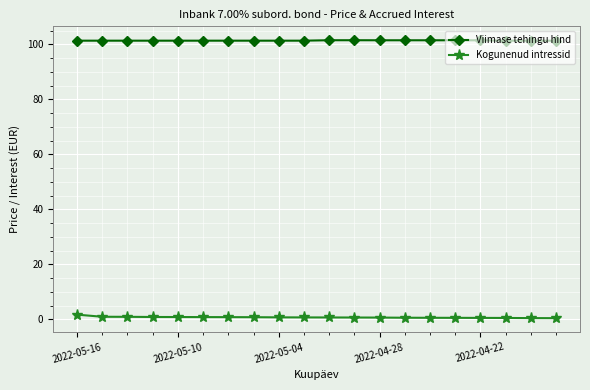

What is the lowest value of the Kogunenud intressid series?

0.4